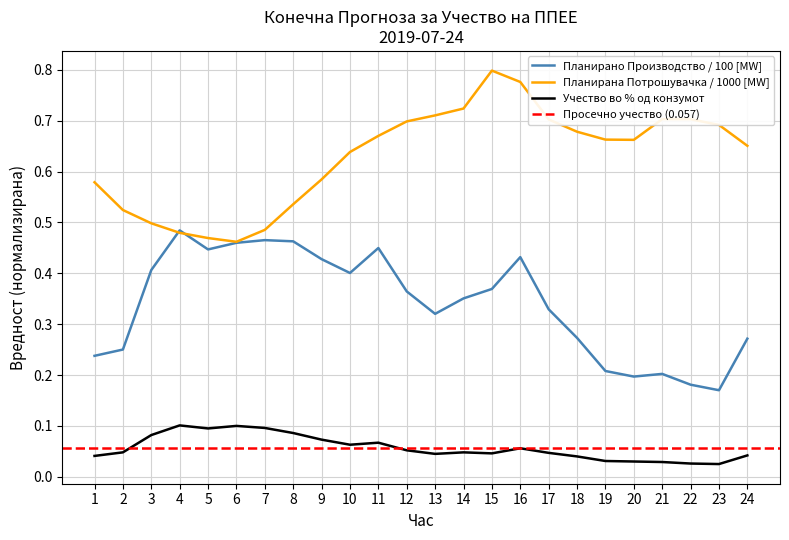

The Учество во % од конзумот series shows 0.0 at 18. True or false?

False